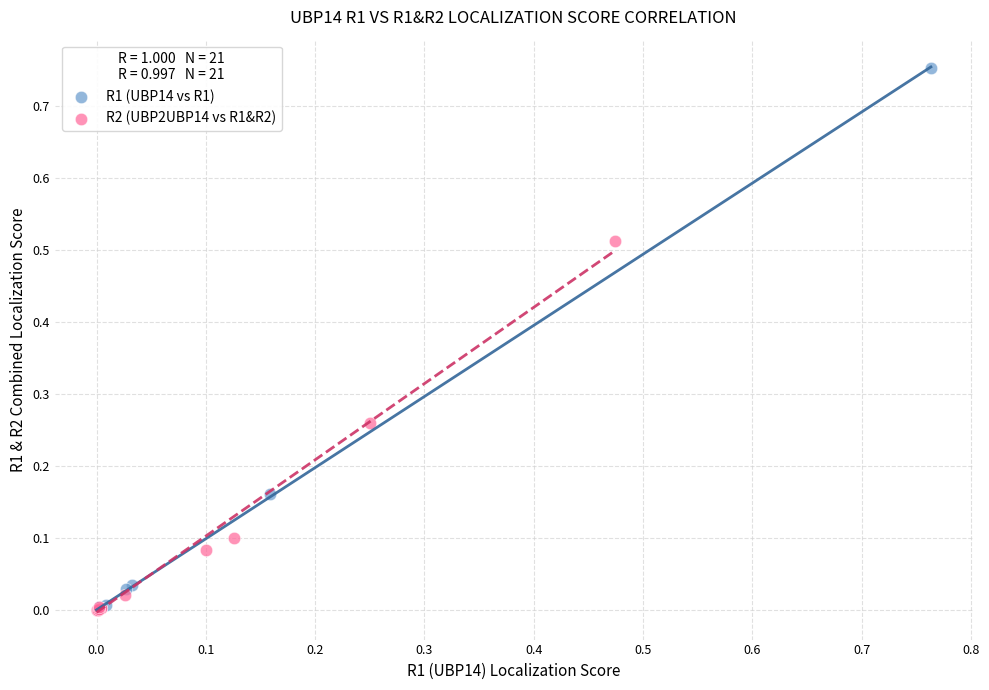

Which series contains the highest Y value?

R1 (UBP14 vs R1)